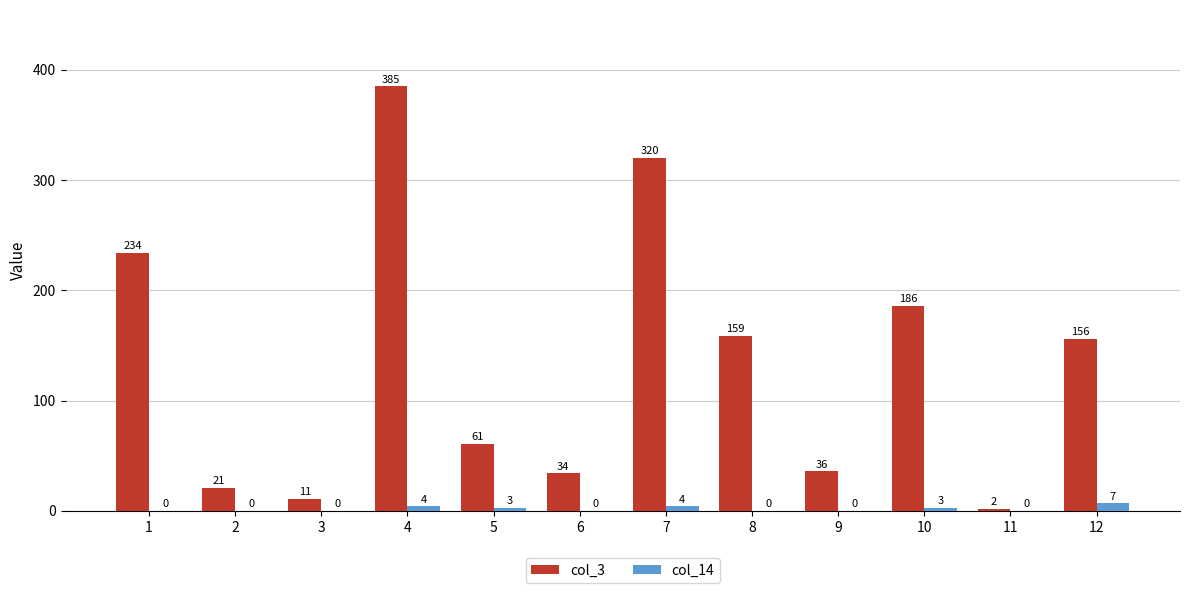

Which series has the largest range (max minus min)?

col_3